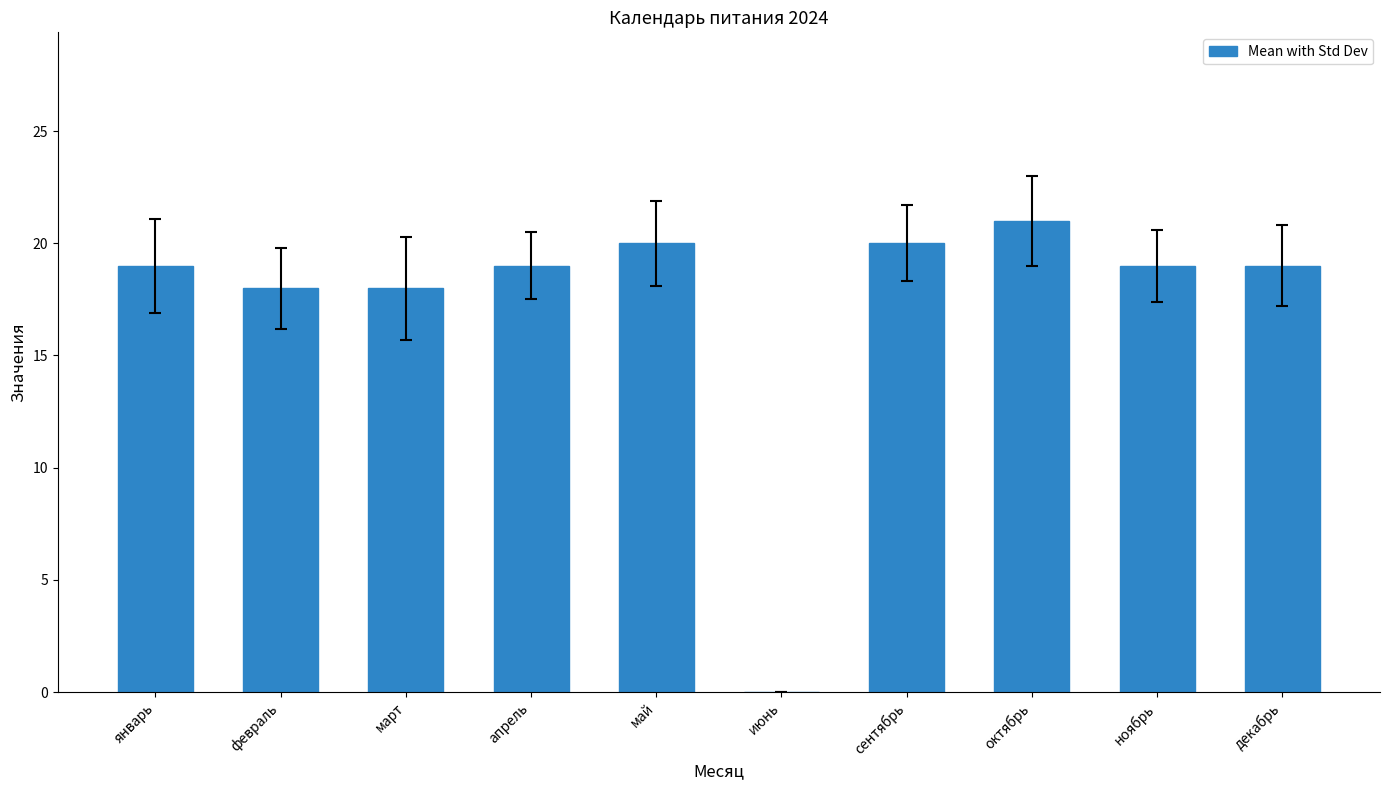

How many series are shown in this chart?

1